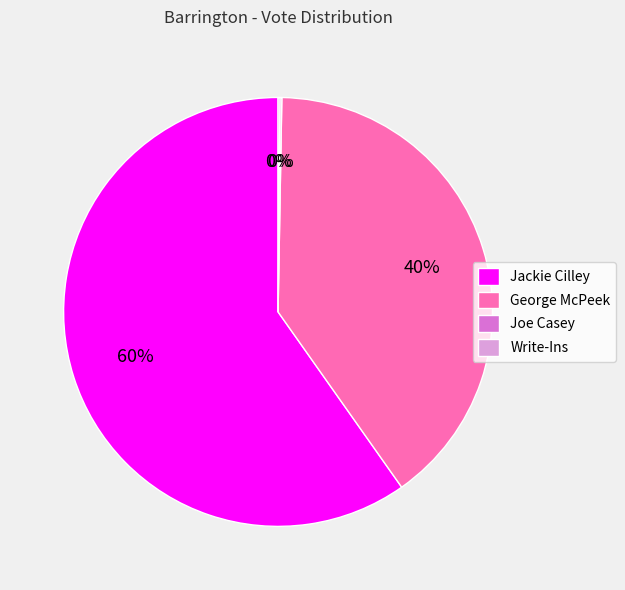

Between Jackie Cilley and George McPeek, which is larger?

Jackie Cilley